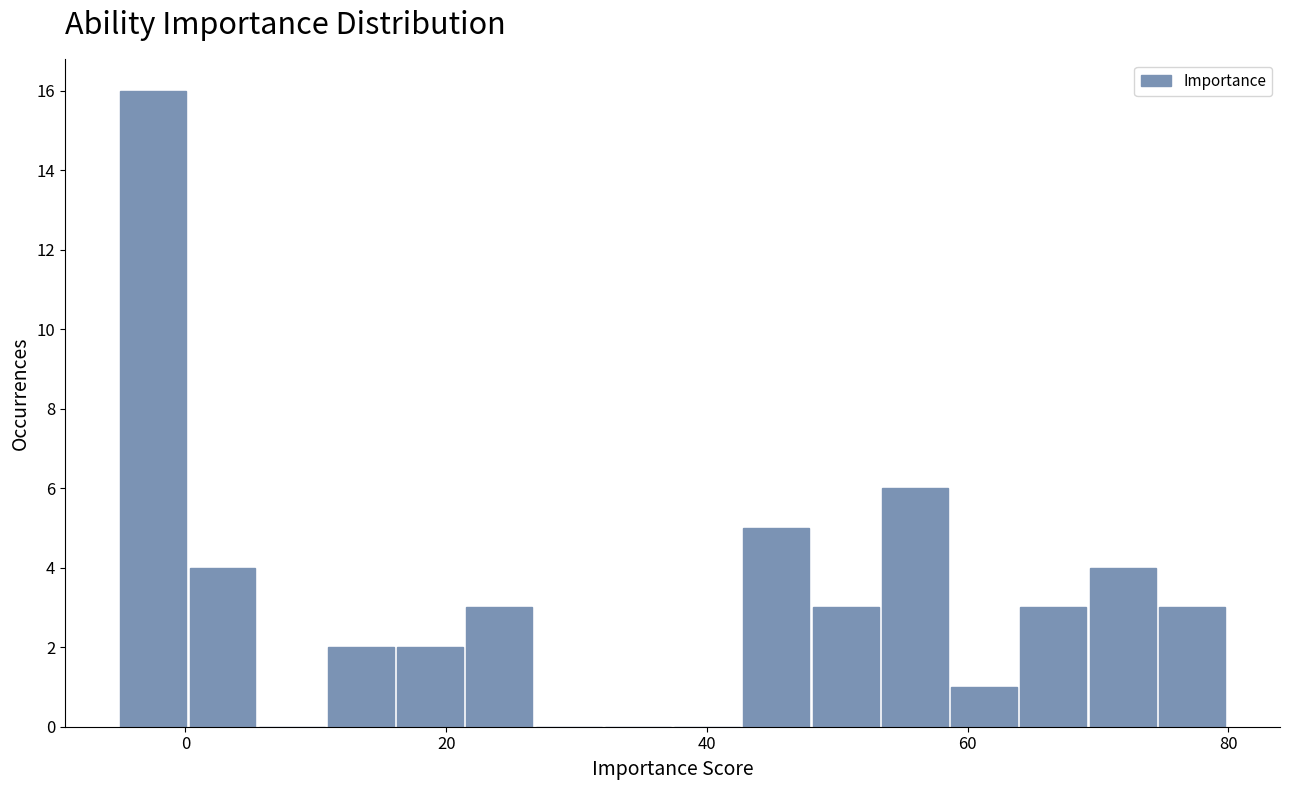

Around what value on the x-axis is the tallest bar? Give the approximate position of its centre, as read against the axis.

-2